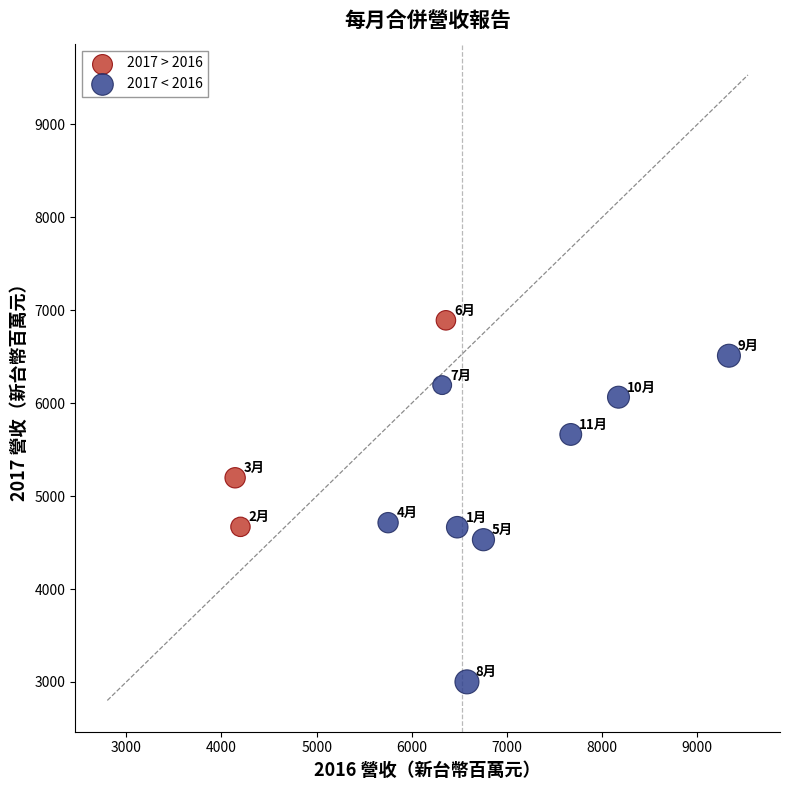

Which series contains the highest Y value?

2017 > 2016